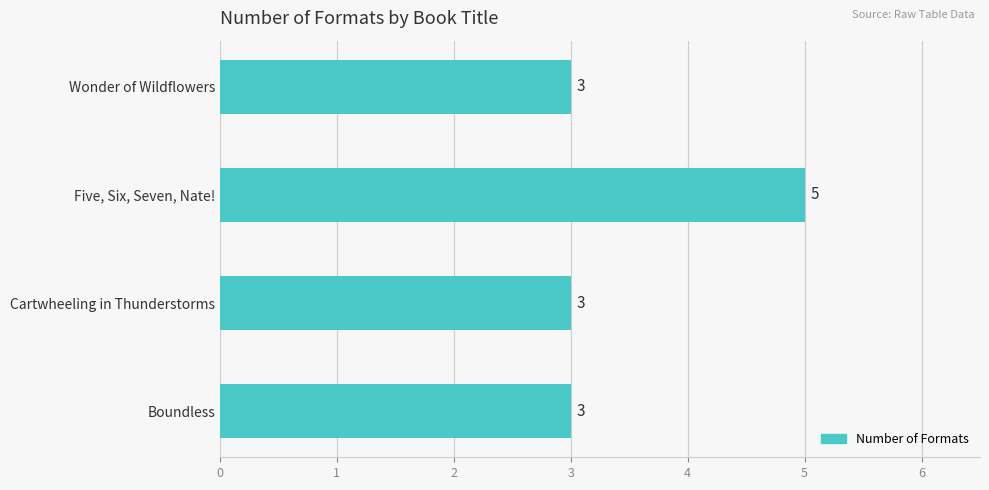

The value at Boundless is 3. True or false?

True